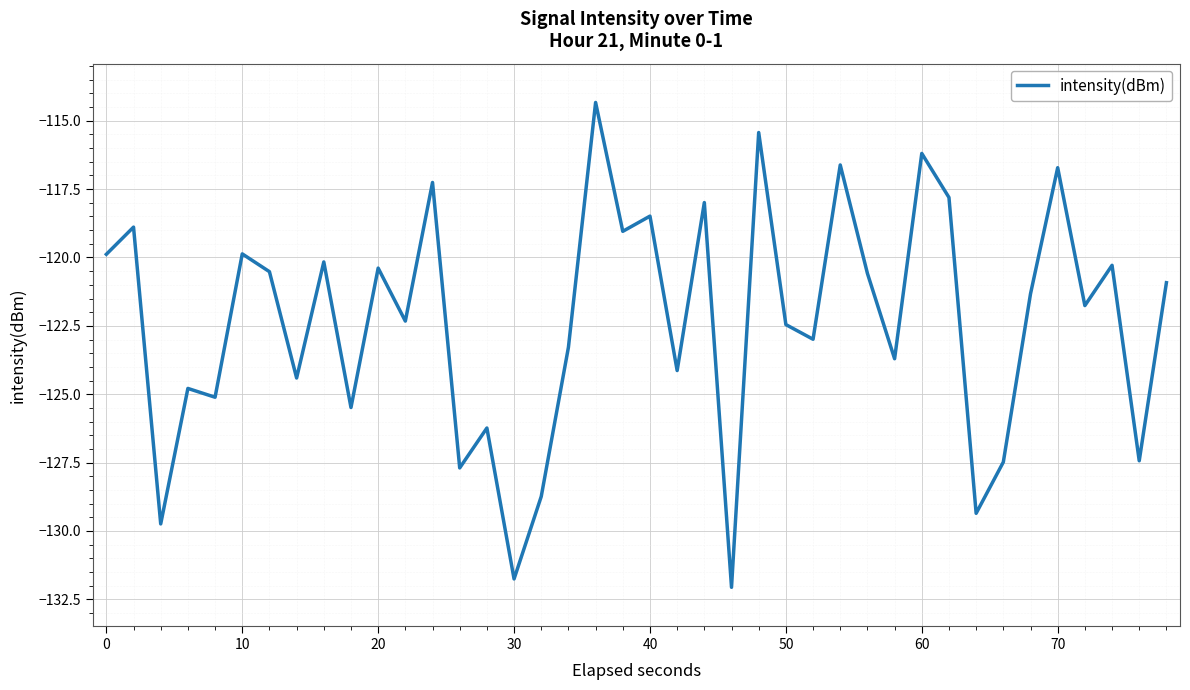

What is the average value?

-122.3